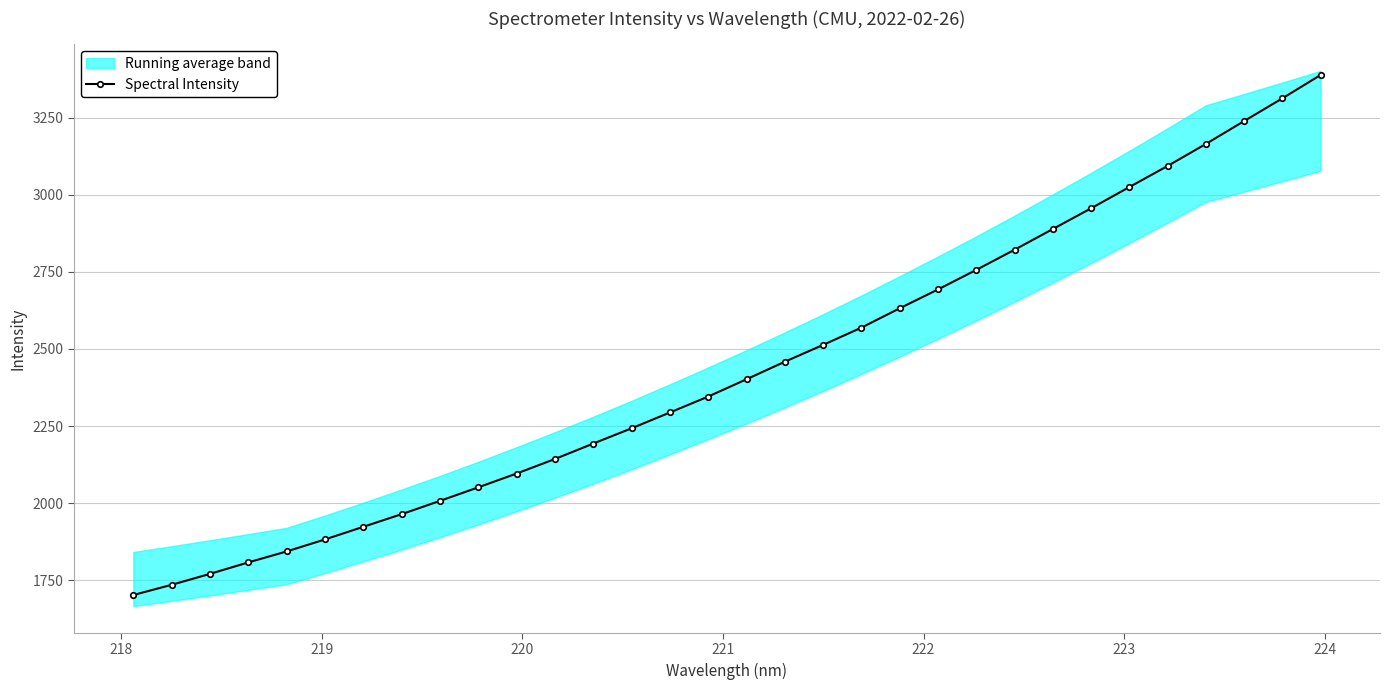

What is the value of the Spectral Intensity point at the 5th from the left?

1843.4